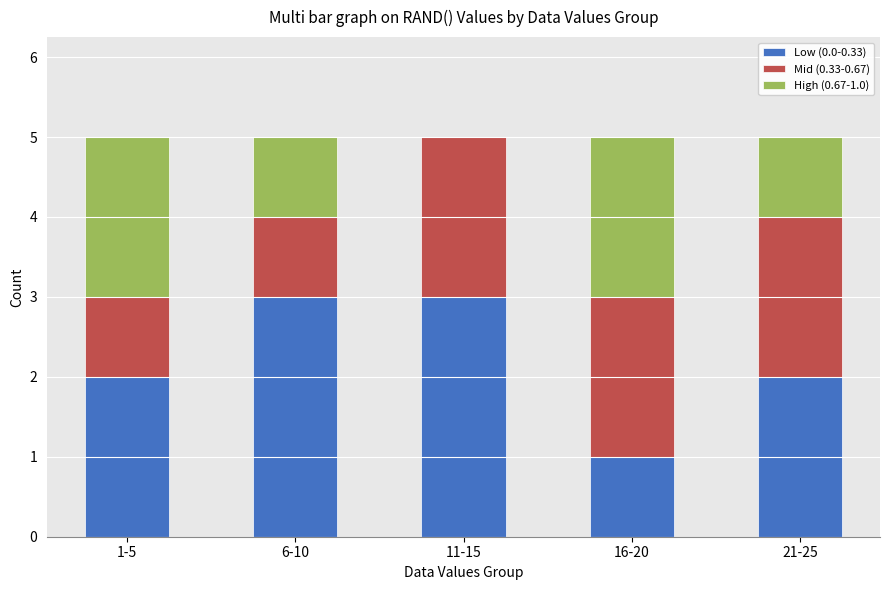

The Low (0.0-0.33) series shows 2 at 21-25. True or false?

True